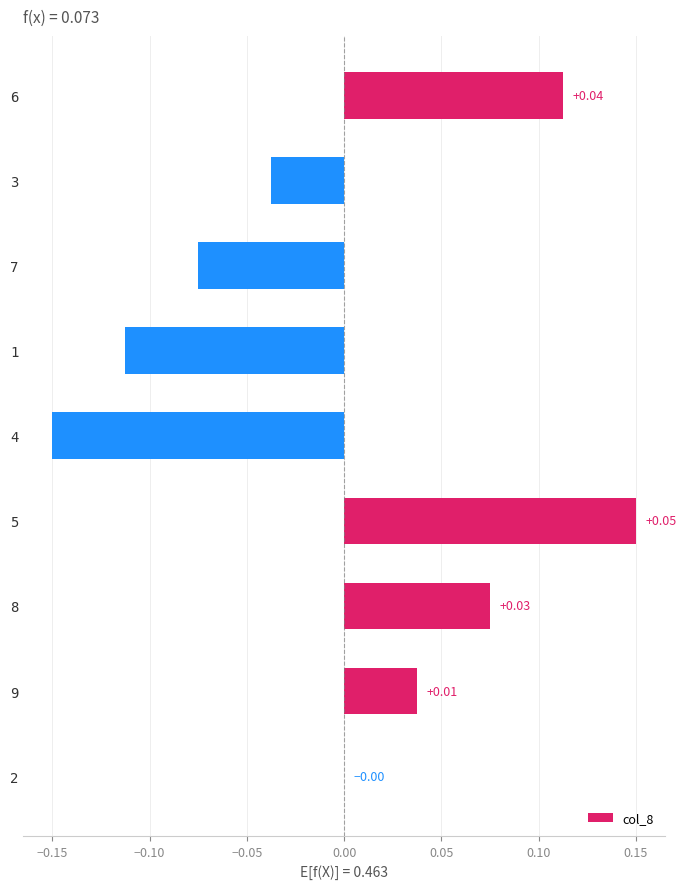

Which has a higher value, 4 or 6?

6